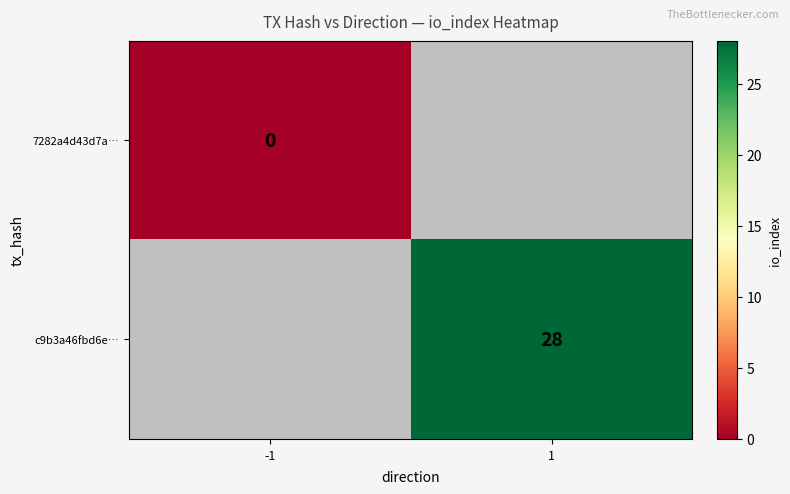

True or false: c9b3a46fbd6e… has a value of 28 at 1.

True